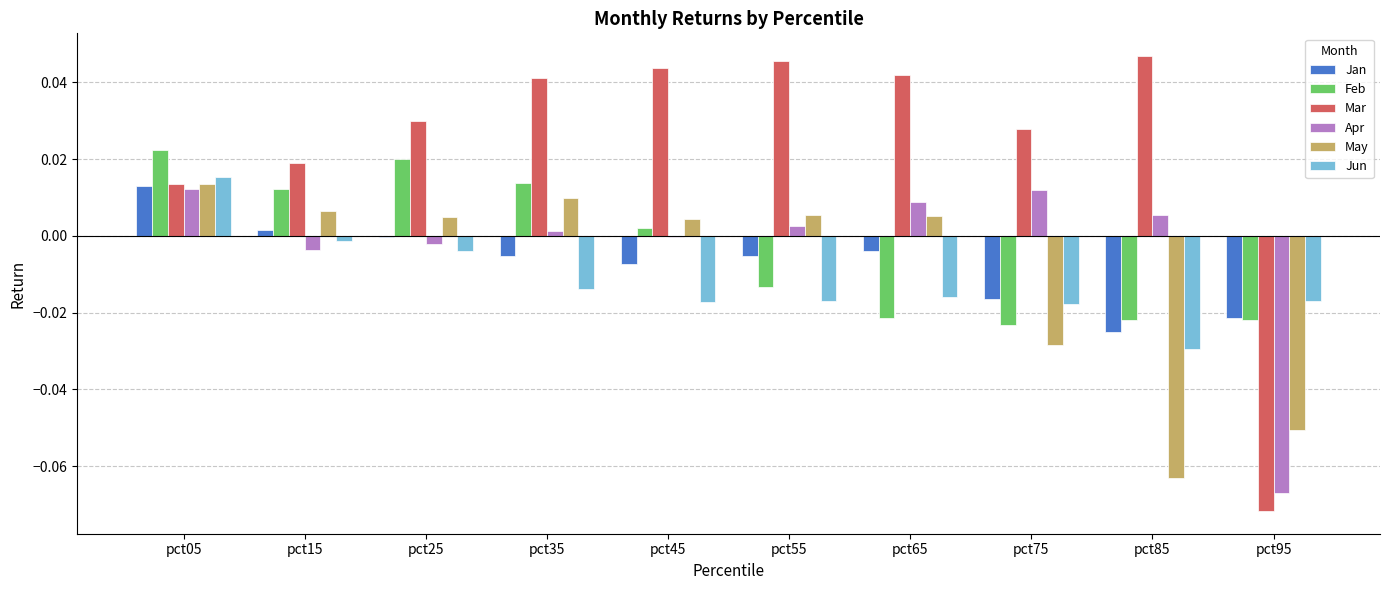

The value of Jun at pct65 is -0.0. True or false?

True